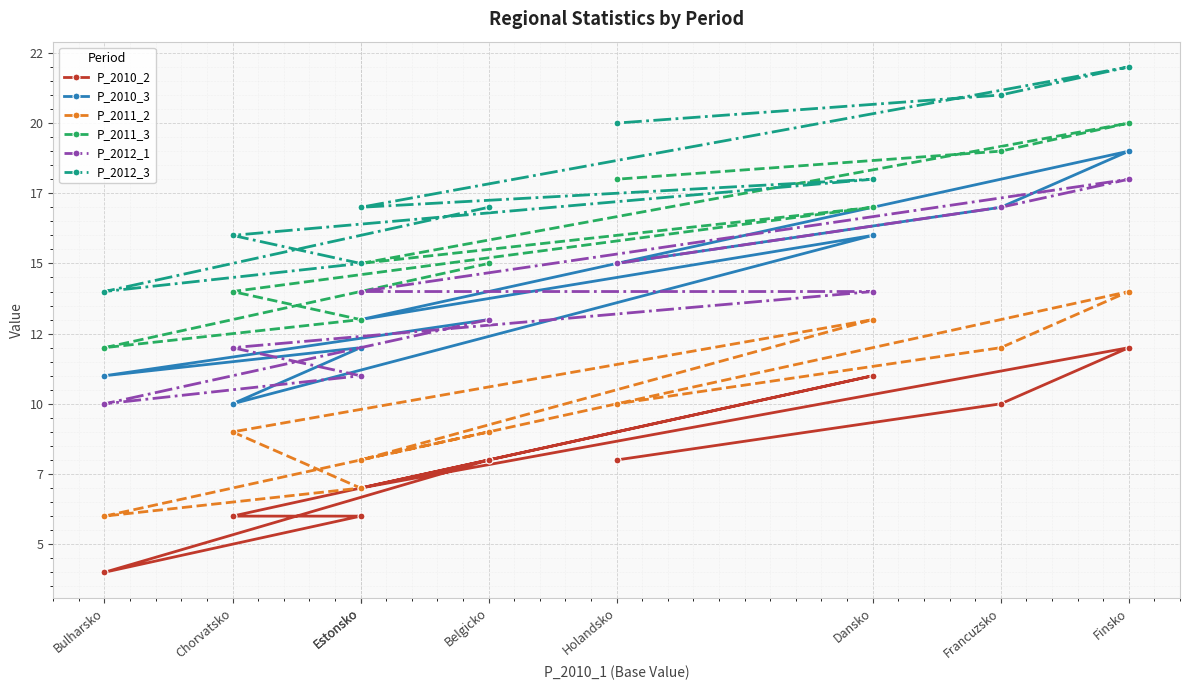

What value does the P_2011_3 series have at Belgicko?

15